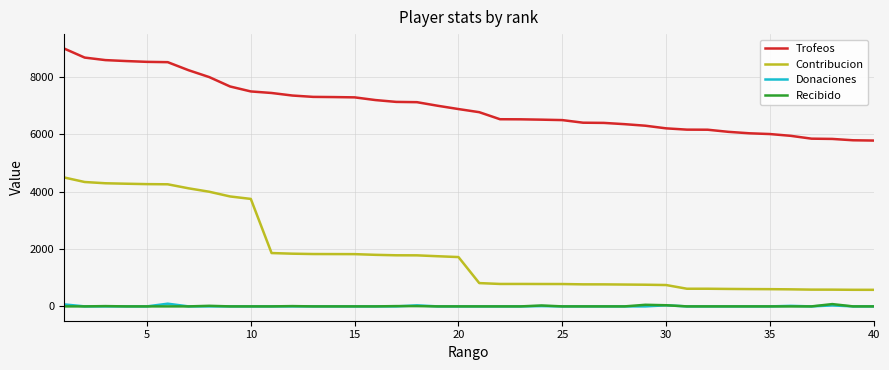

True or false: Contribucion and Recibido cross at least once.

False